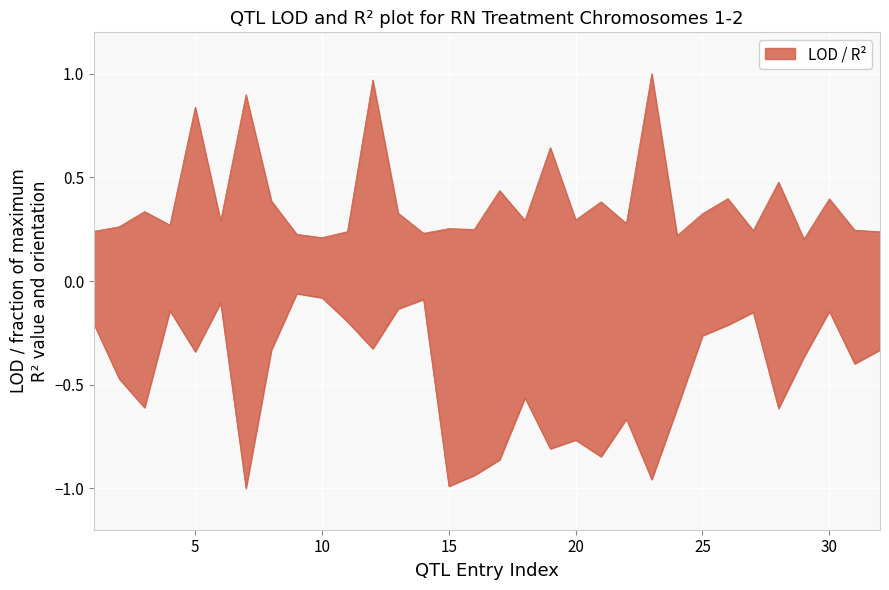

Where is LOD nearest to the value 0?

29